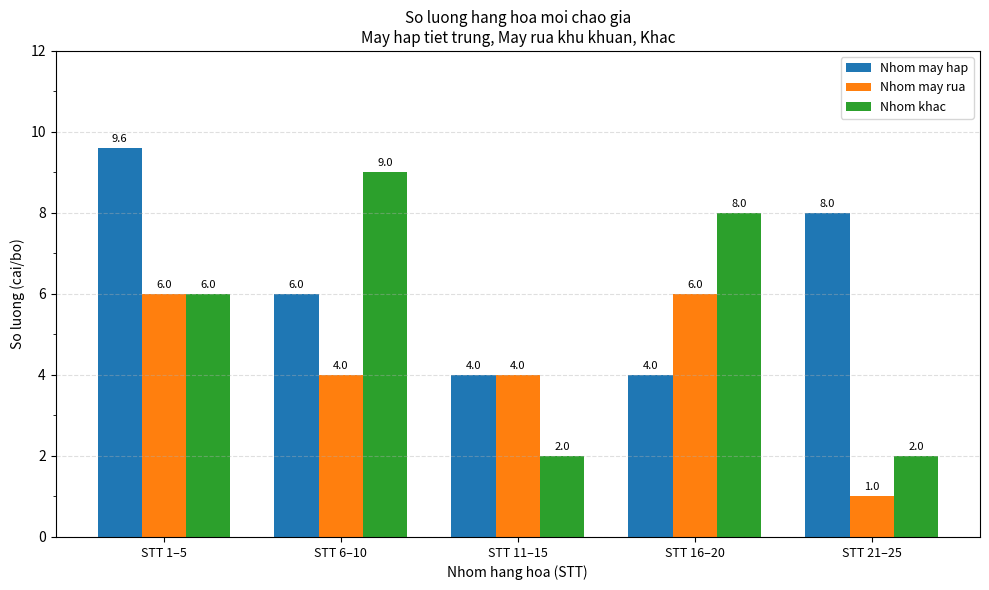

The Nhom khac series shows 3.5 at STT 16–20. True or false?

False